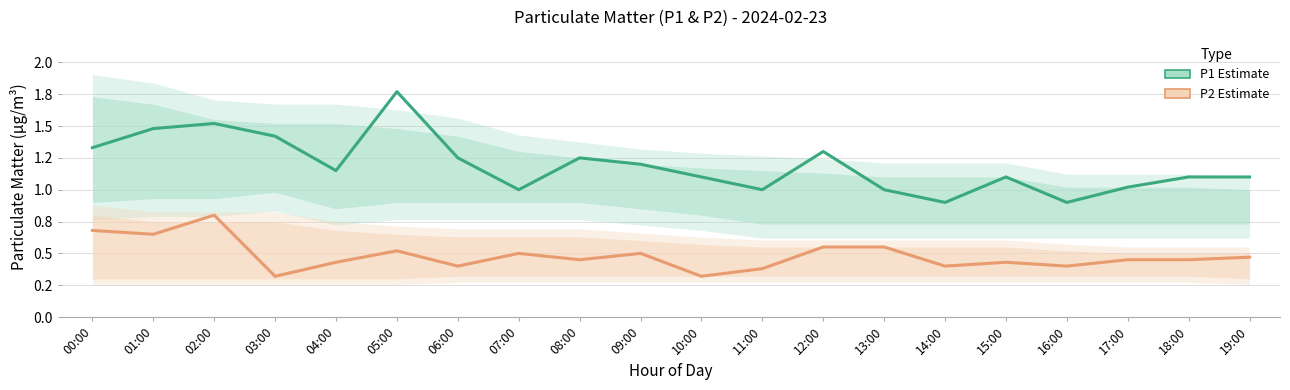

True or false: P1 (Estimate) and P2 (Estimate) cross at least once.

False